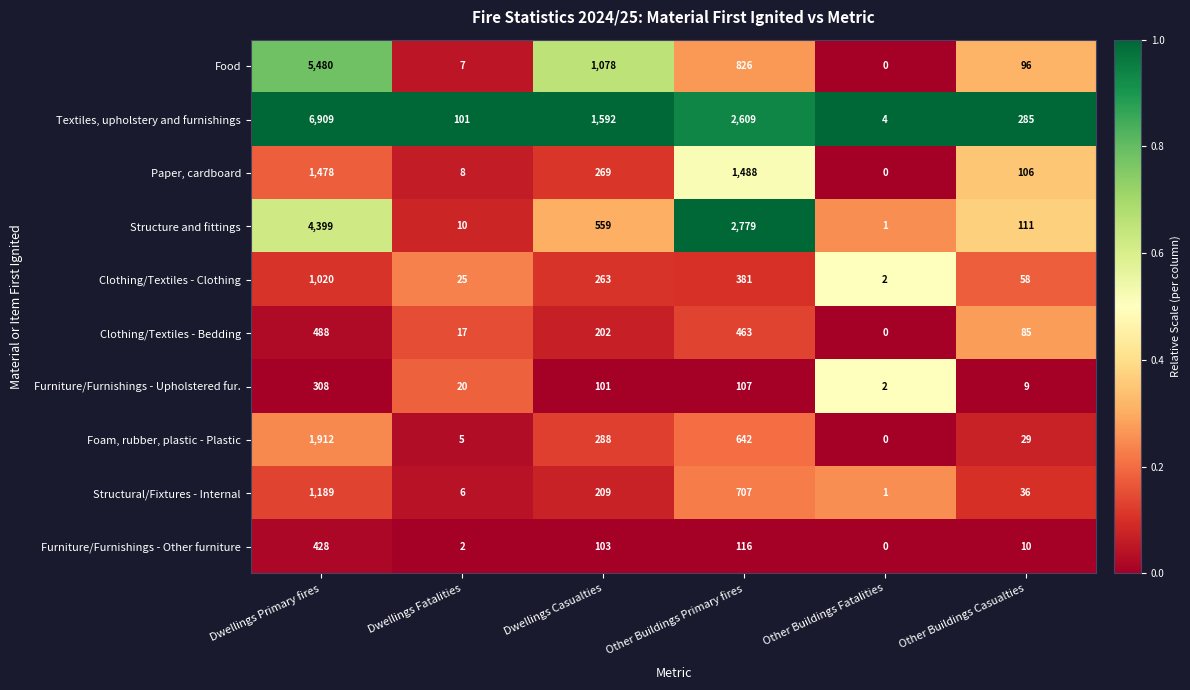

Which series changed the most between Dwellings Fatalities and Other Buildings Primary fires?

Structure and fittings